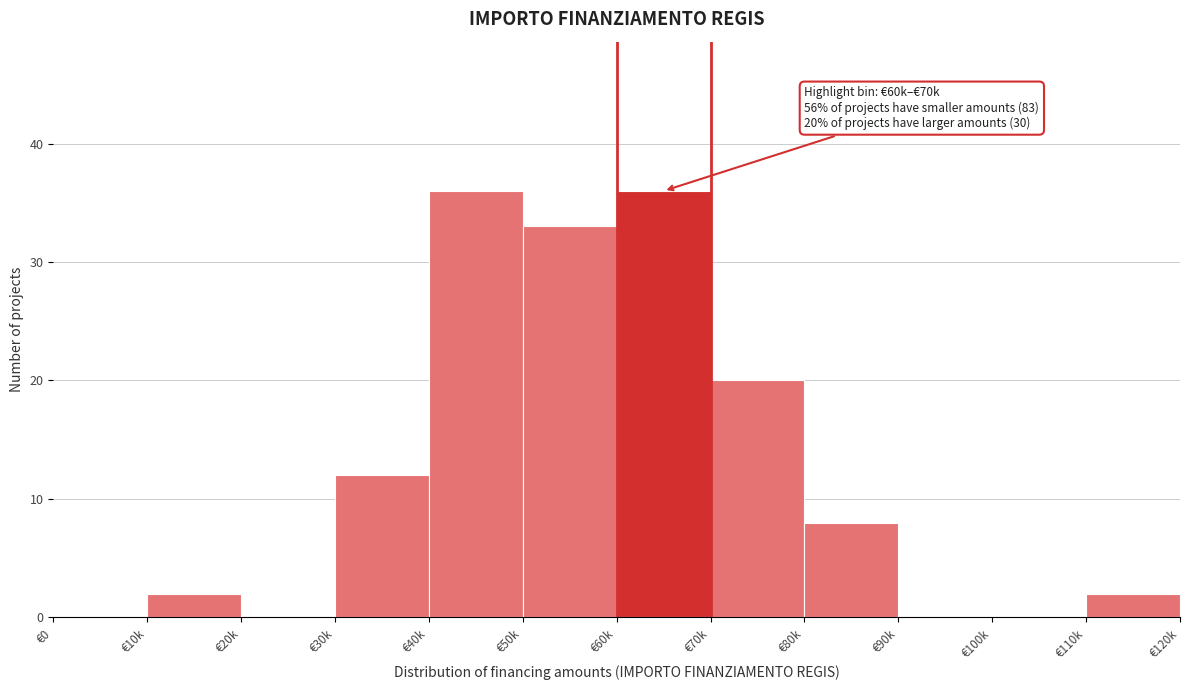

Reading left to right, extract all data points from this chart.

€0=0	€10k=2	€20k=0	€30k=12	€40k=36	€50k=33	€60k=36	€70k=20	€80k=8	€90k=0	€100k=0	€110k=2